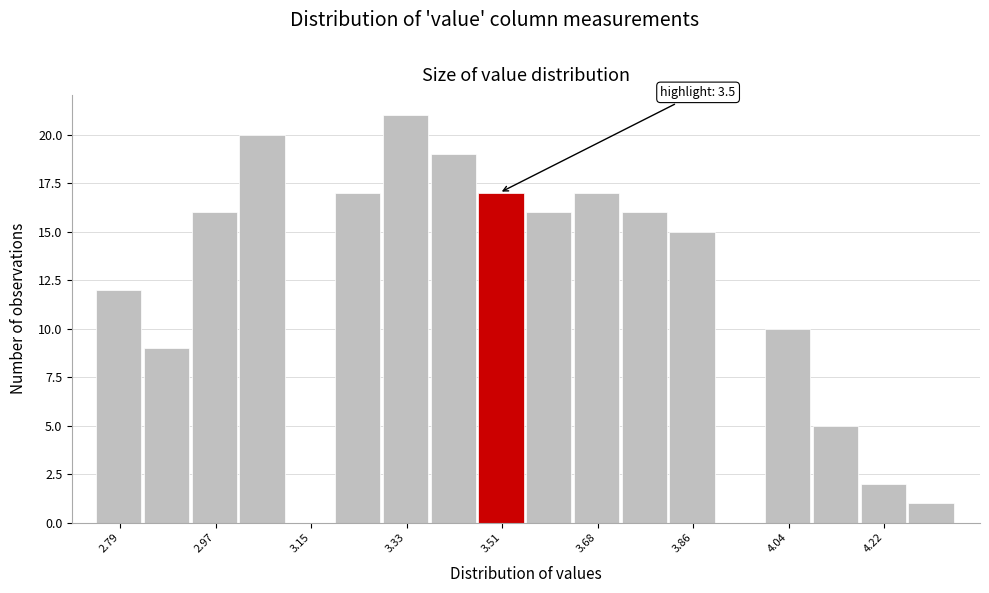

Over which range of the x-axis is the bar tallest?

3.28 to 3.38